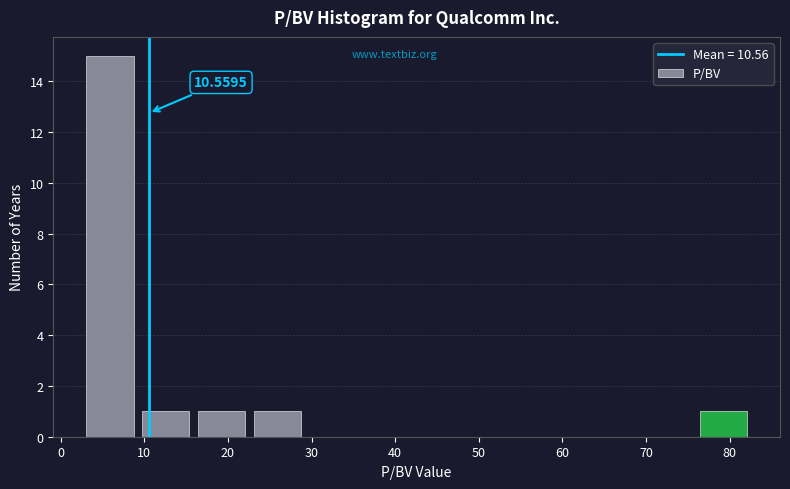

Over which range of the x-axis is the bar tallest?

3 to 9